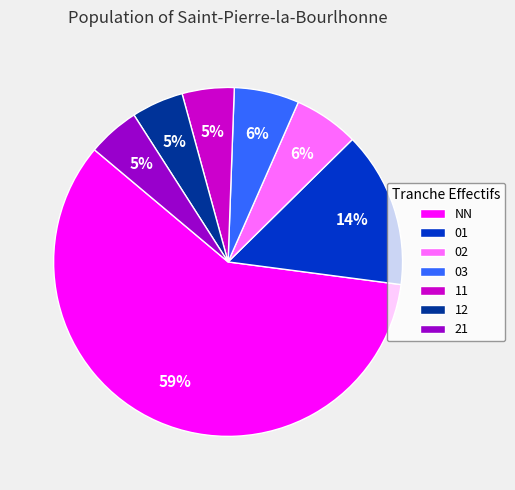

Which slice is the largest?

NN